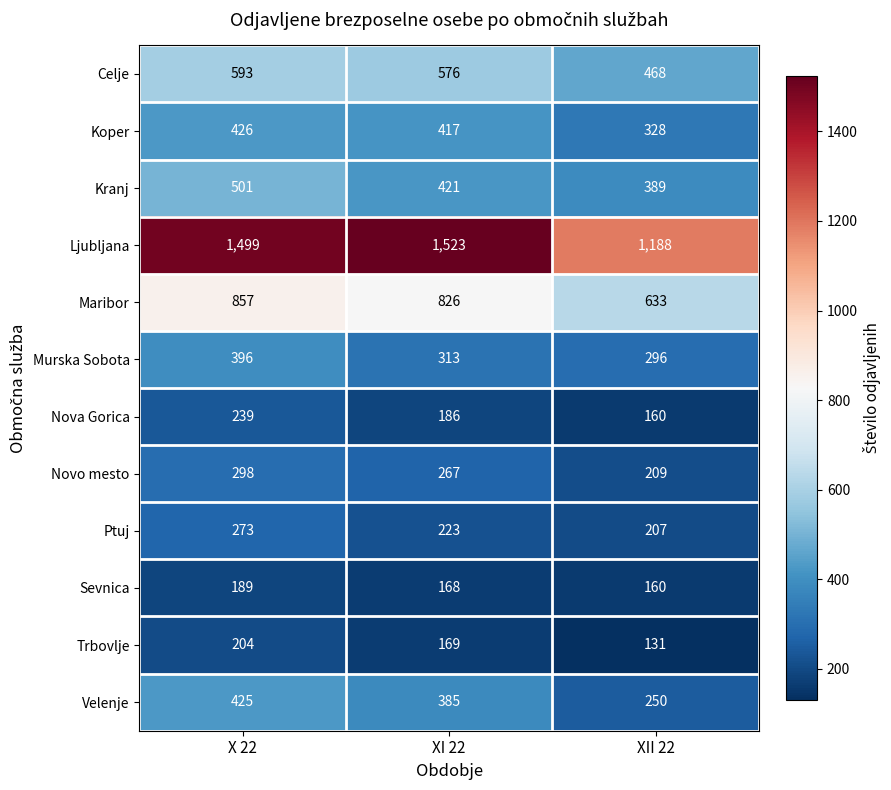

At how many categories does at least one series exceed 329?

3